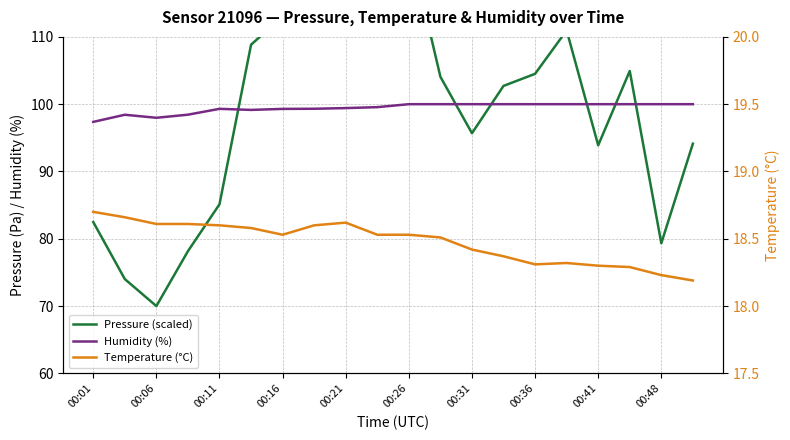

Read the Temperature (°C) value at 13.

18.4